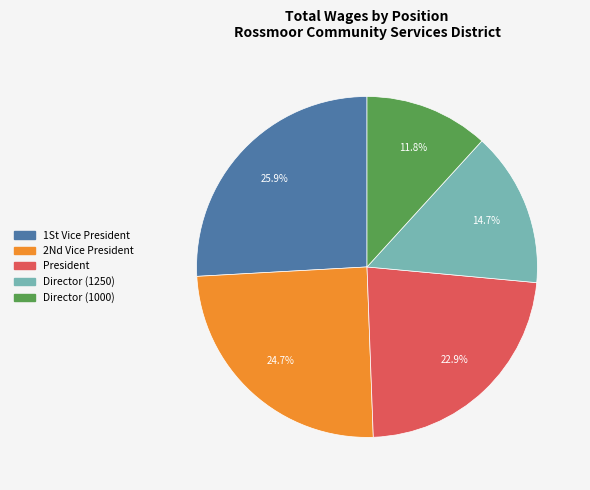

Is there any slice that represents more than half of the pie?

No